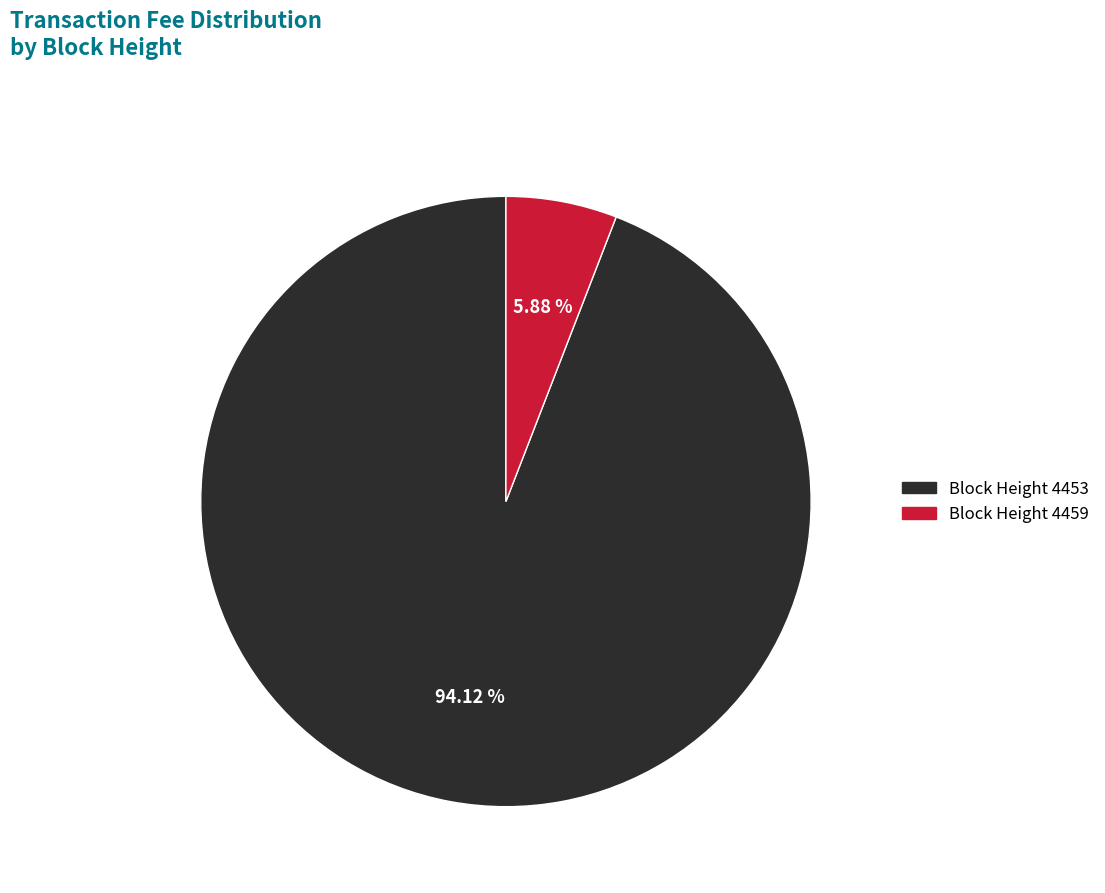

Count the number of slices in the pie.

2